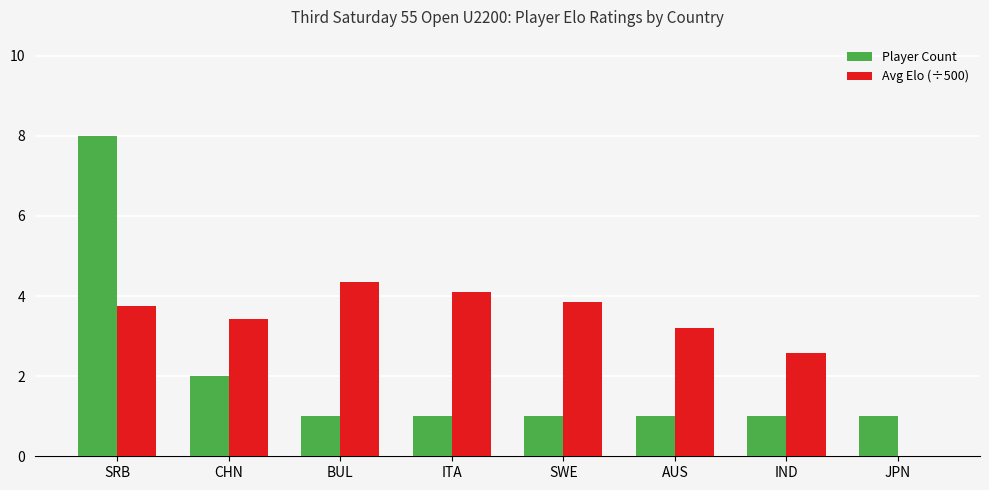

Which series changed the most between SRB and JPN?

Player Count